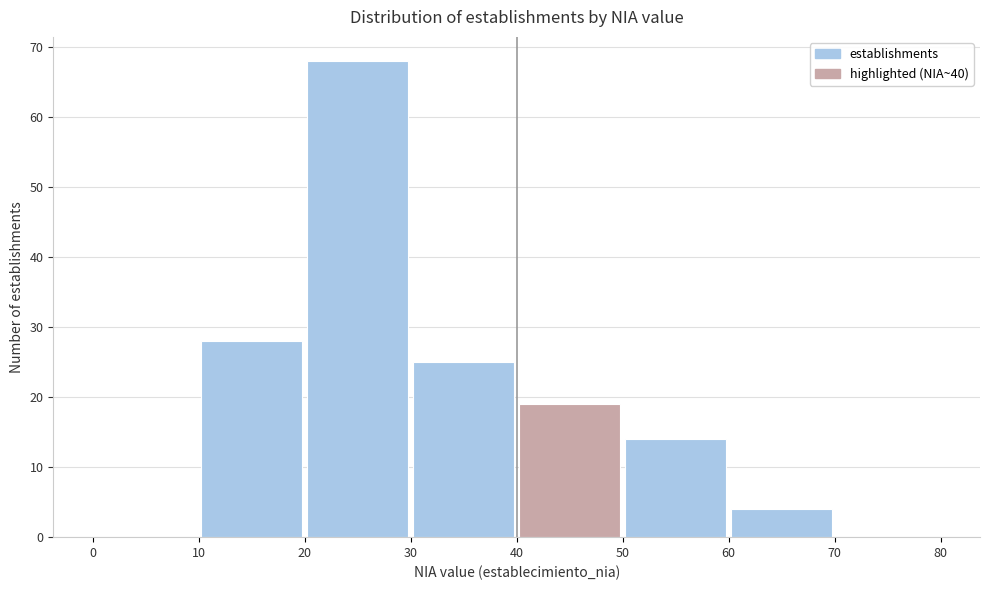

Reading left to right, list every bar in this chart as the range it spans on the x-axis followed by its height. The values are not printed on the chart, so give them approximately, as read against the axis.

0 to 10: 0
10 to 20: 28
20 to 30: 68
30 to 40: 25
40 to 50: 19
50 to 60: 14
60 to 70: 4
70 to 80: 0